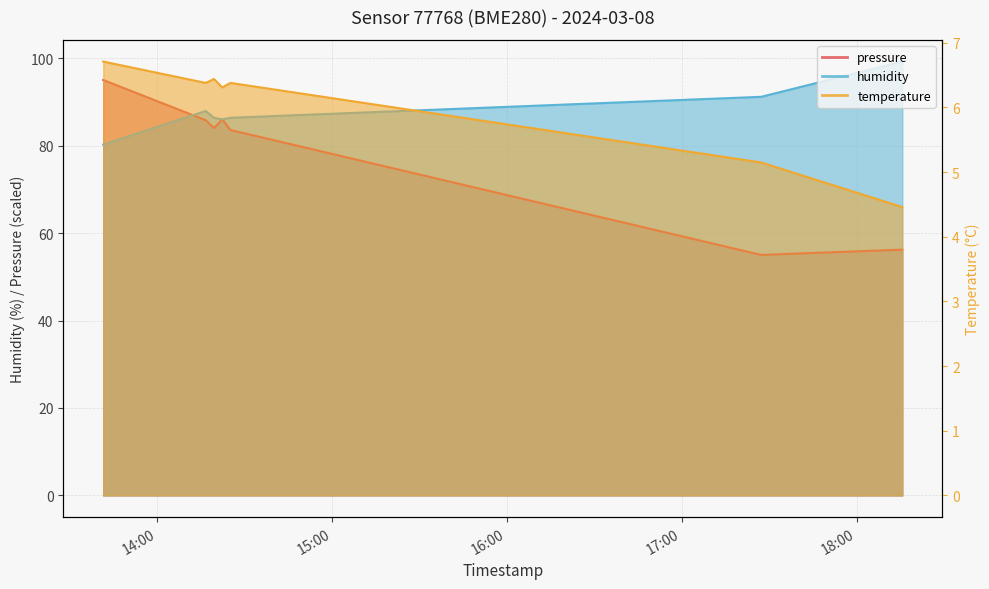

The value of temperature at 2024-03-08T17:27:15 is 7.4. True or false?

False